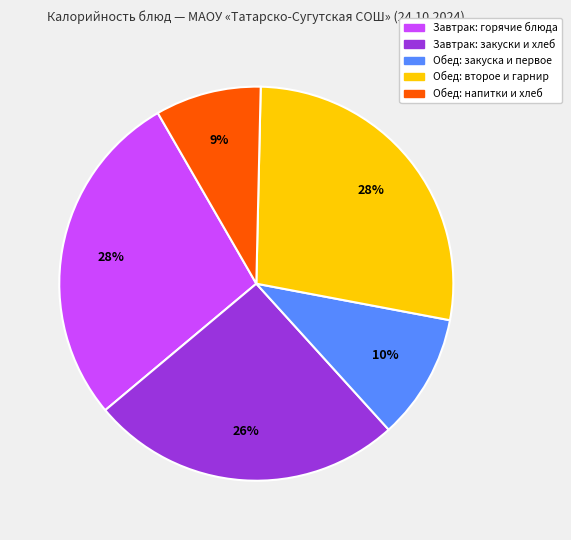

How many segments does this pie chart have?

5